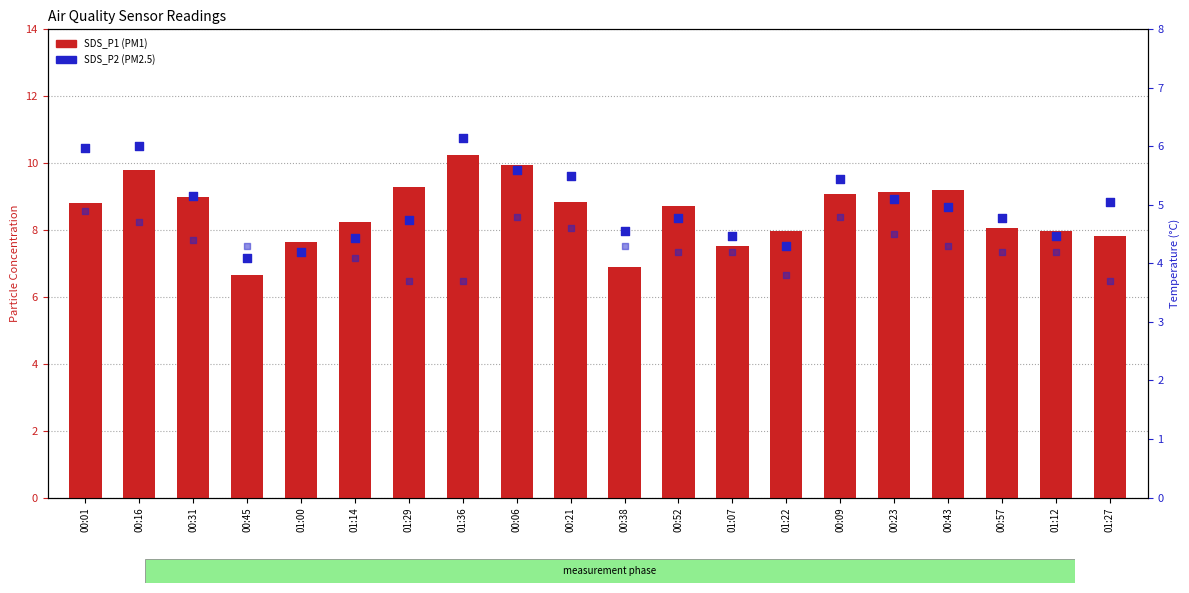

Which series reaches the minimum Y coordinate?

Temp